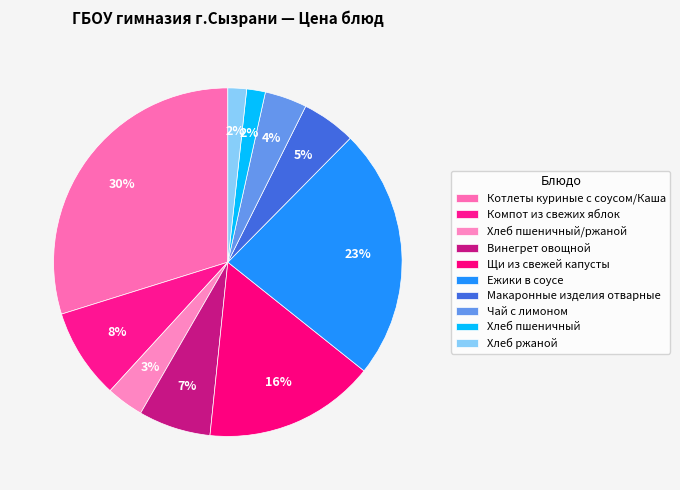

True or false: Чай с лимоном accounts for 4% of the total.

True